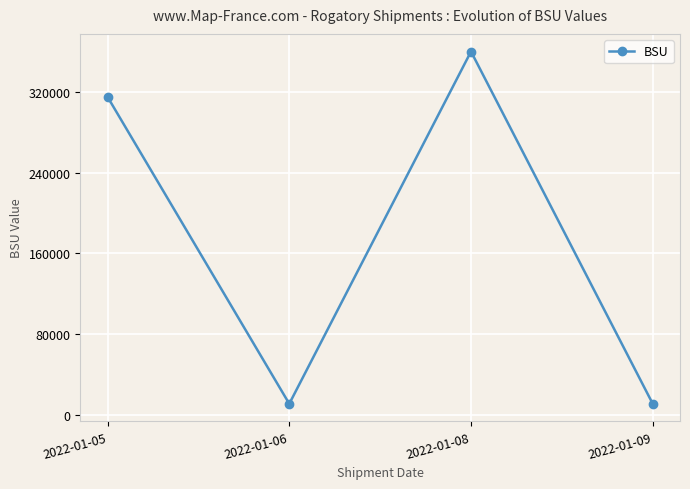

Which label corresponds to the largest value in the chart?

2022-01-08